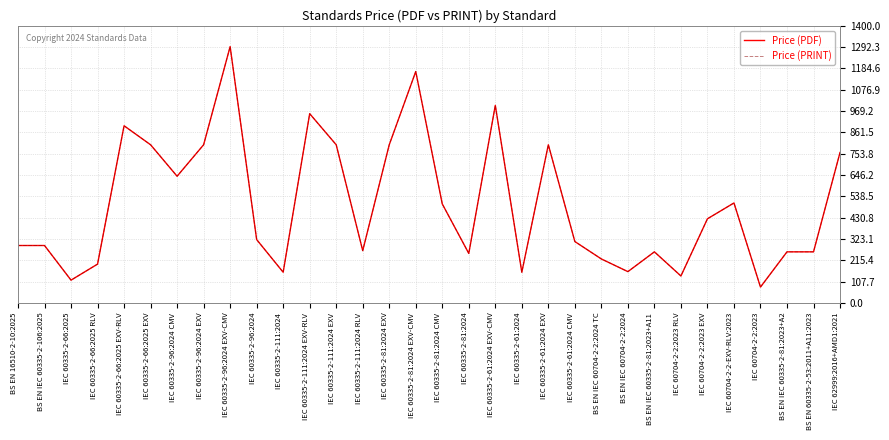

True or false: Price (PDF) has more than 1 points higher than both neighbors.

True